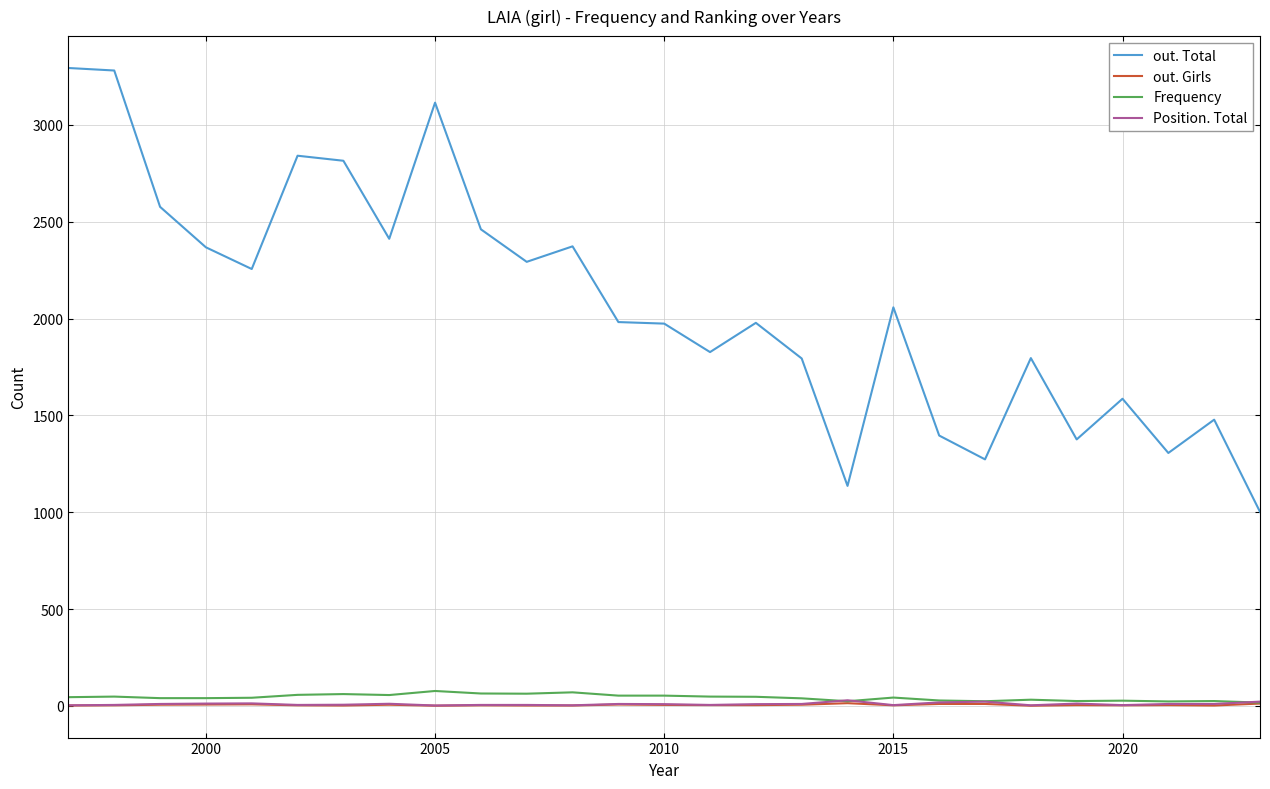

True or false: out. Total and out. Girls intersect in this chart.

False